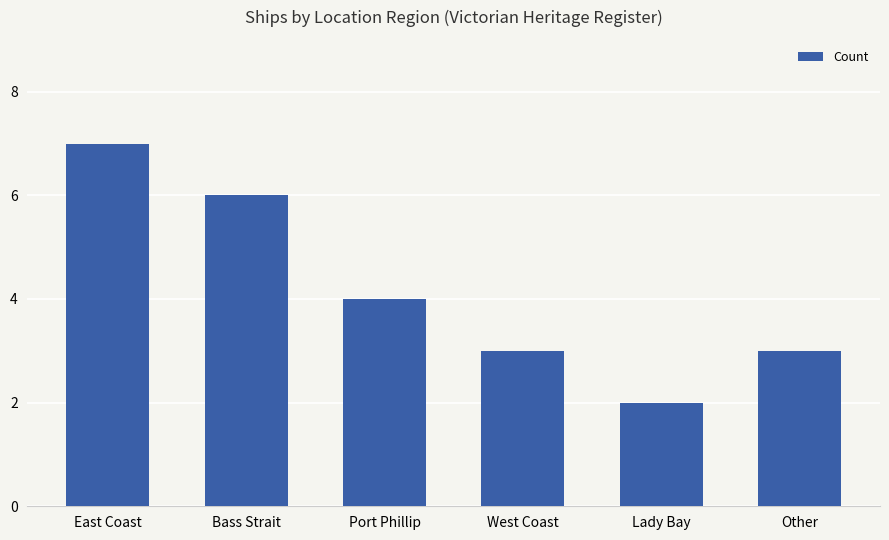

What is the difference between the second highest and minimum values?

4